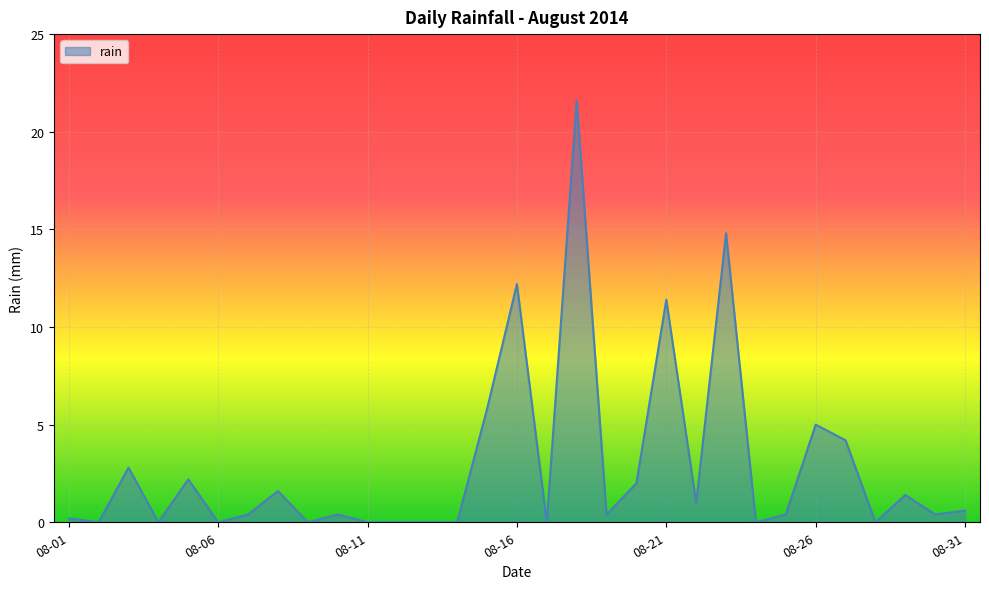

What is the maximum value shown in the chart?

21.6